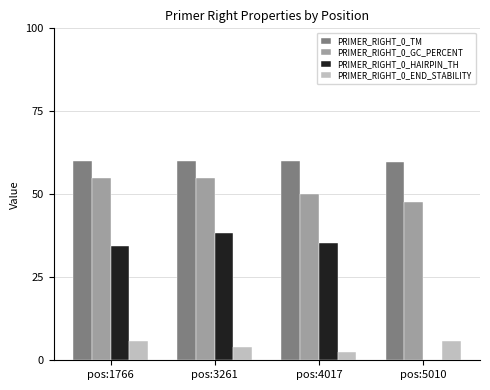

How many series are shown in this chart?

4